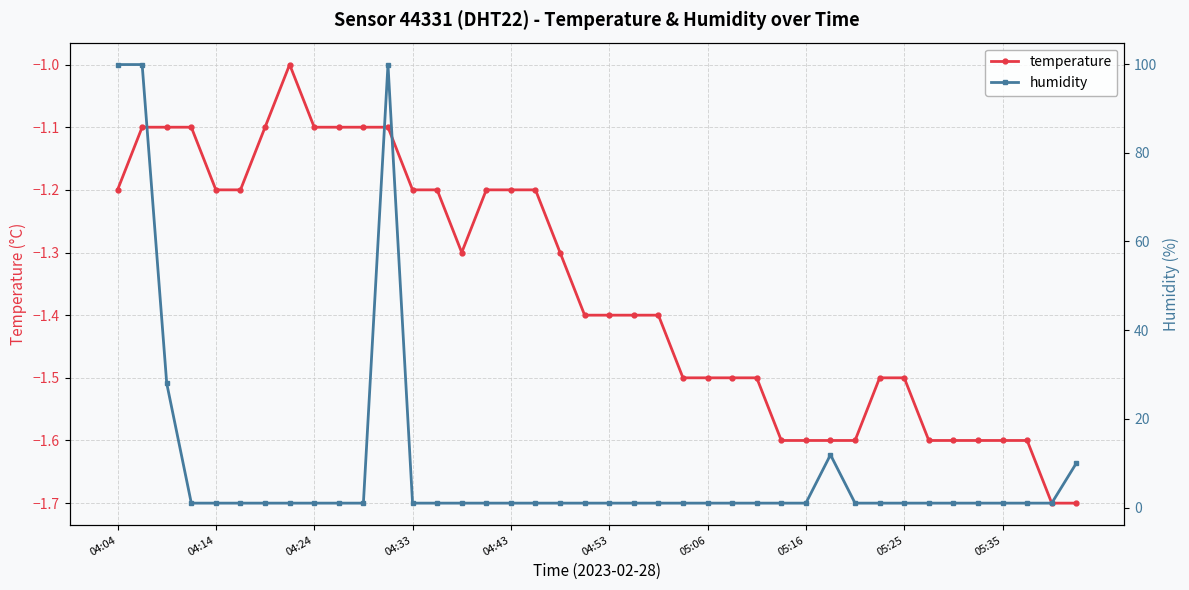

In temperature, how many points are higher than both neighbors (excluding endpoints)?

1